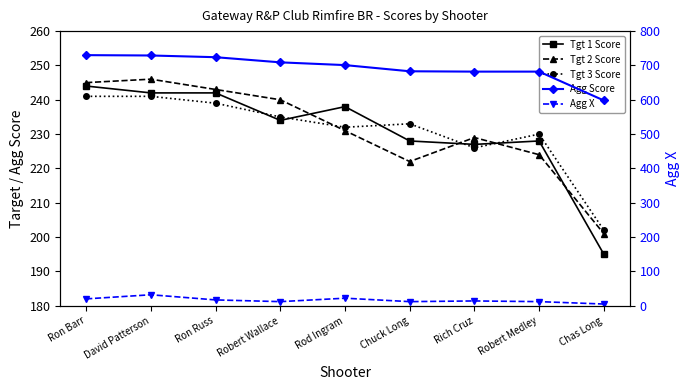

True or false: Tgt 1 Score and Agg X intersect in this chart.

False